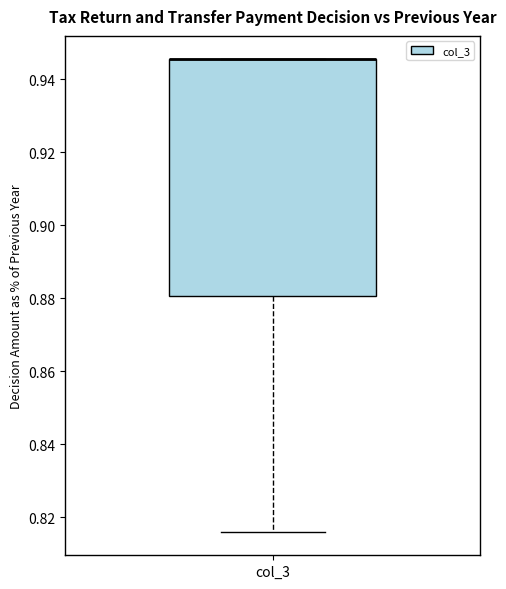

Read this box plot against the y-axis: the position of the median line, the range covered by the box, and the ends of both whiskers. The values are not printed on the chart, so give them approximately, as read against the axis.

median 0.946 (drawn on the box's upper edge), box 0.880 to 0.946, whiskers 0.816 to 0.946